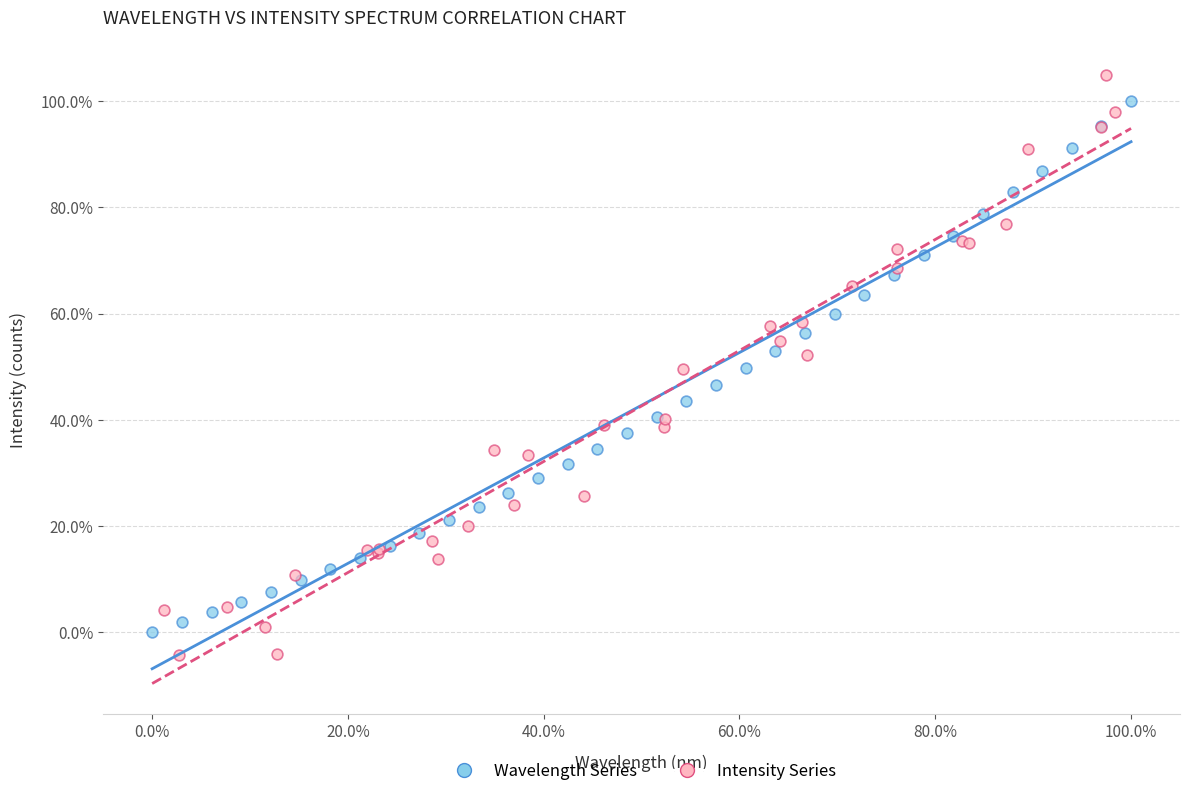

Which series contains the lowest Y value?

Intensity Series